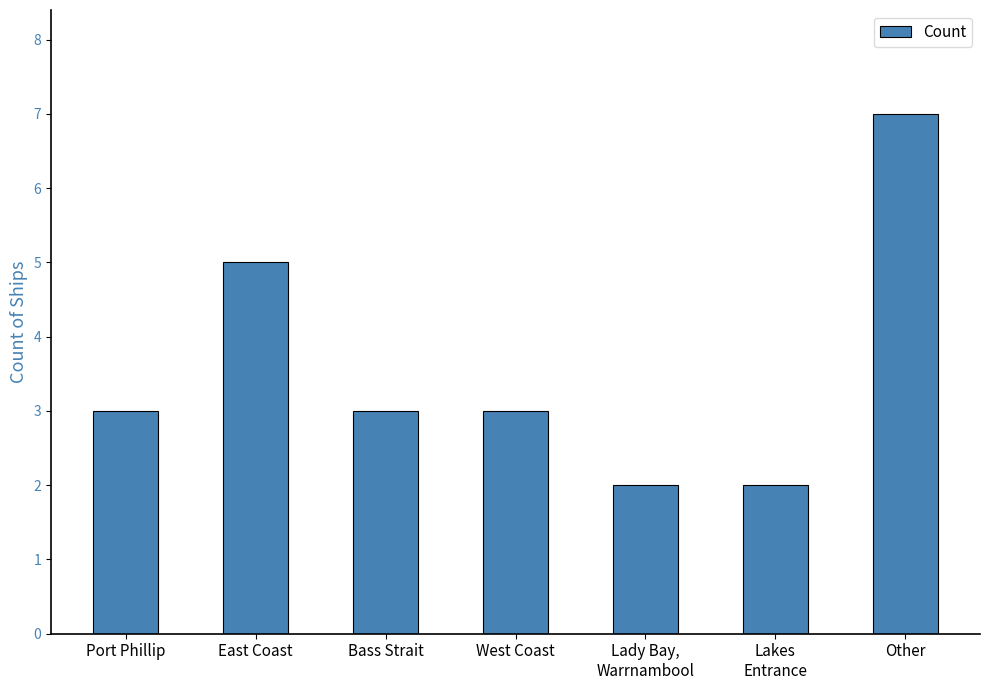

How many data points does each series have?

7